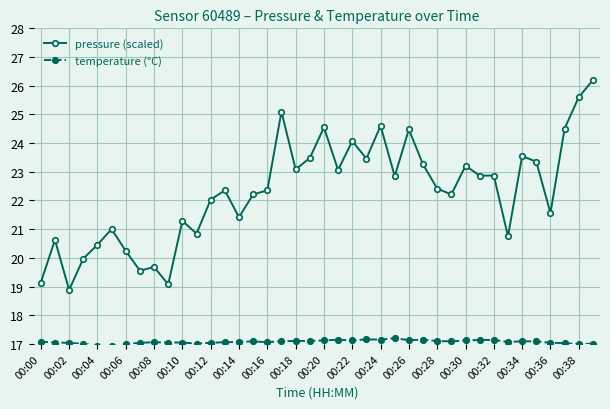

True or false: temperature (°C) has more than 2 interior local peaks.

True